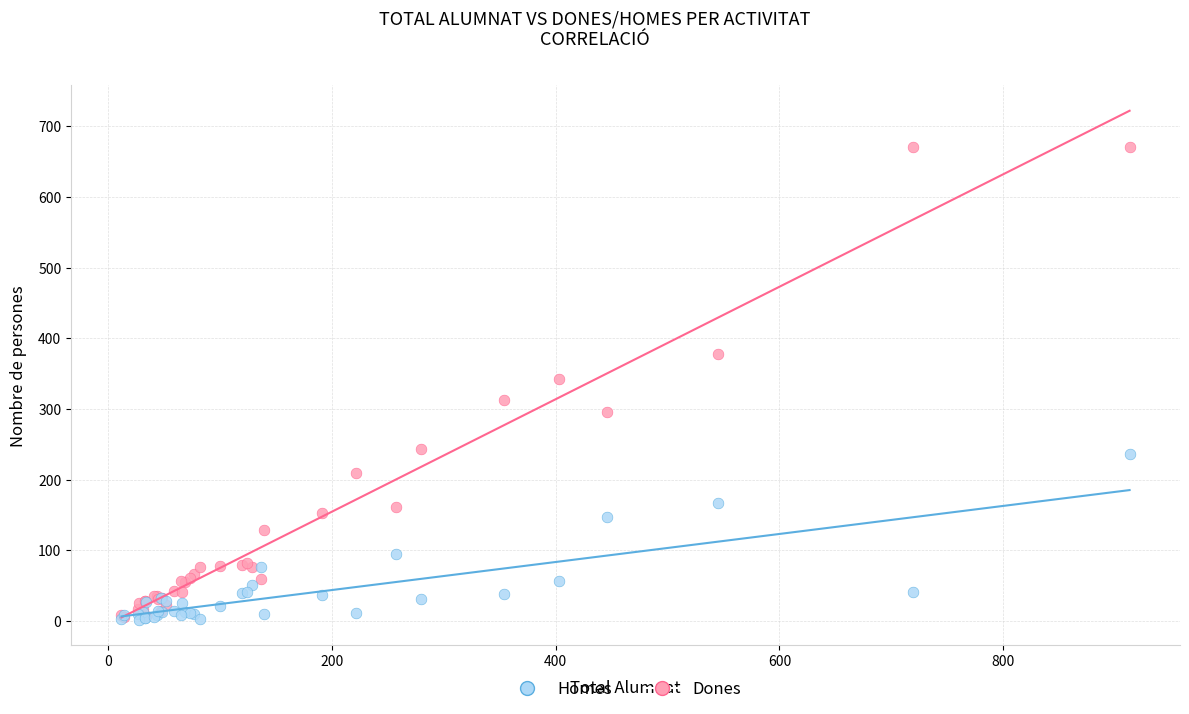

In the Homes series, what Y value is closest to 119?

95